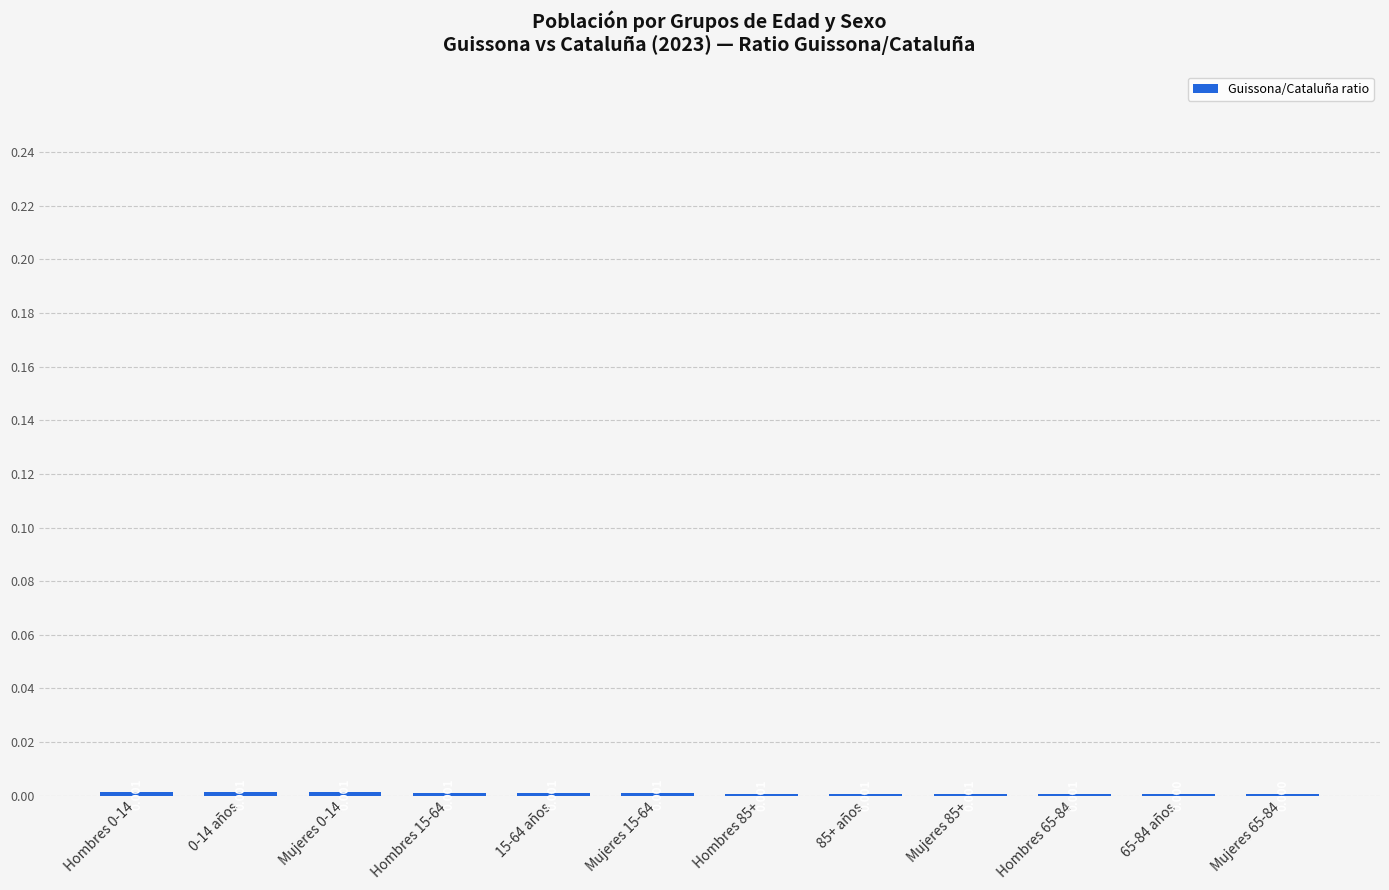

How many categories are shown in the chart?

12